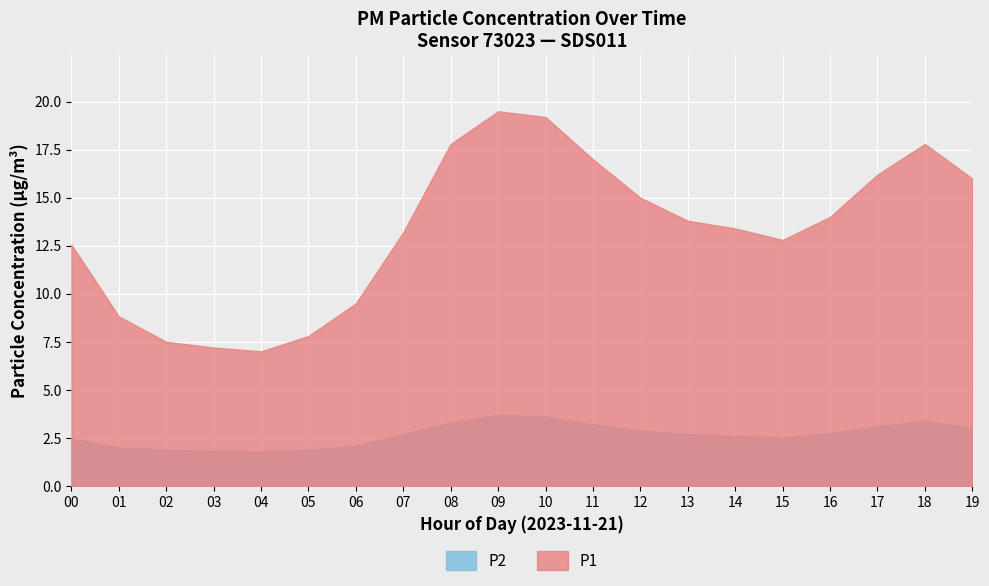

The value of P2 at 06:00 is 3.7. True or false?

False